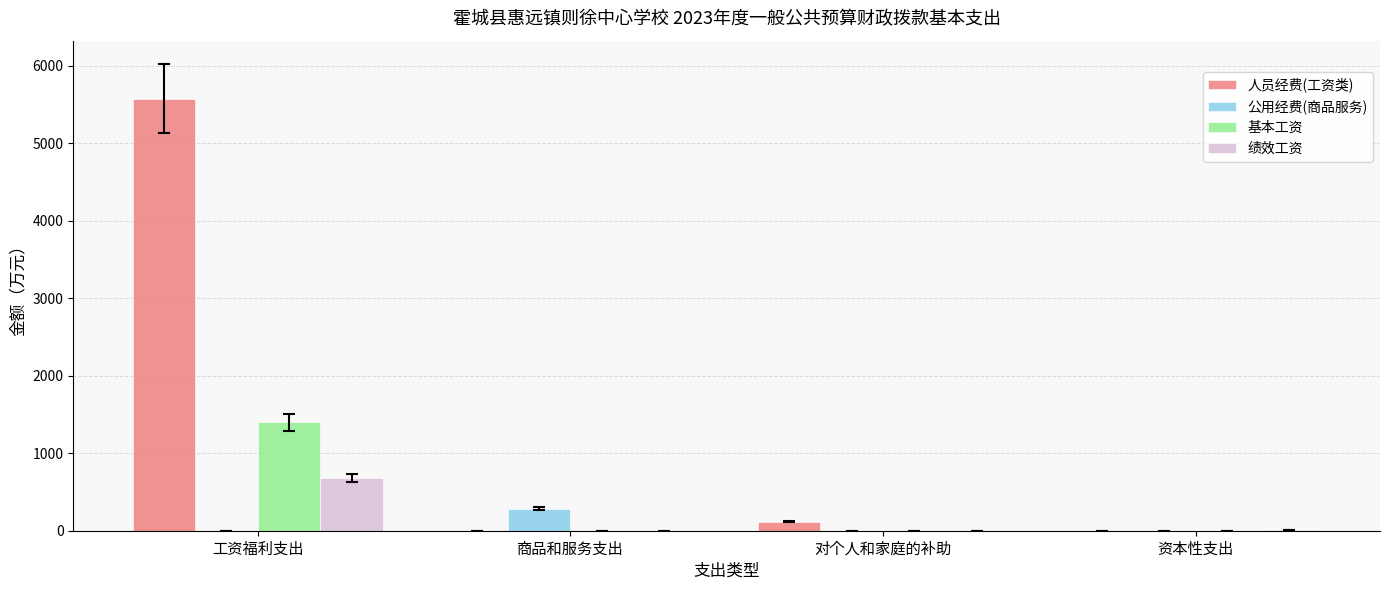

What is the difference between the 人员经费(工资类) values at 资本性支出 and 对个人和家庭的补助?

118.6